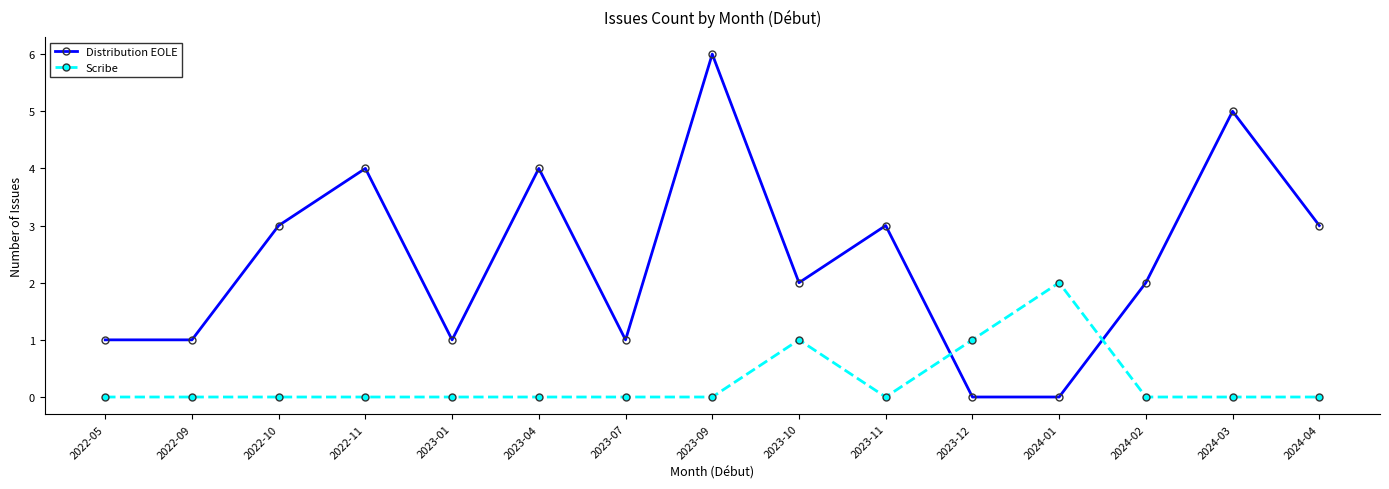

At how many categories does at least one series exceed 0?

15